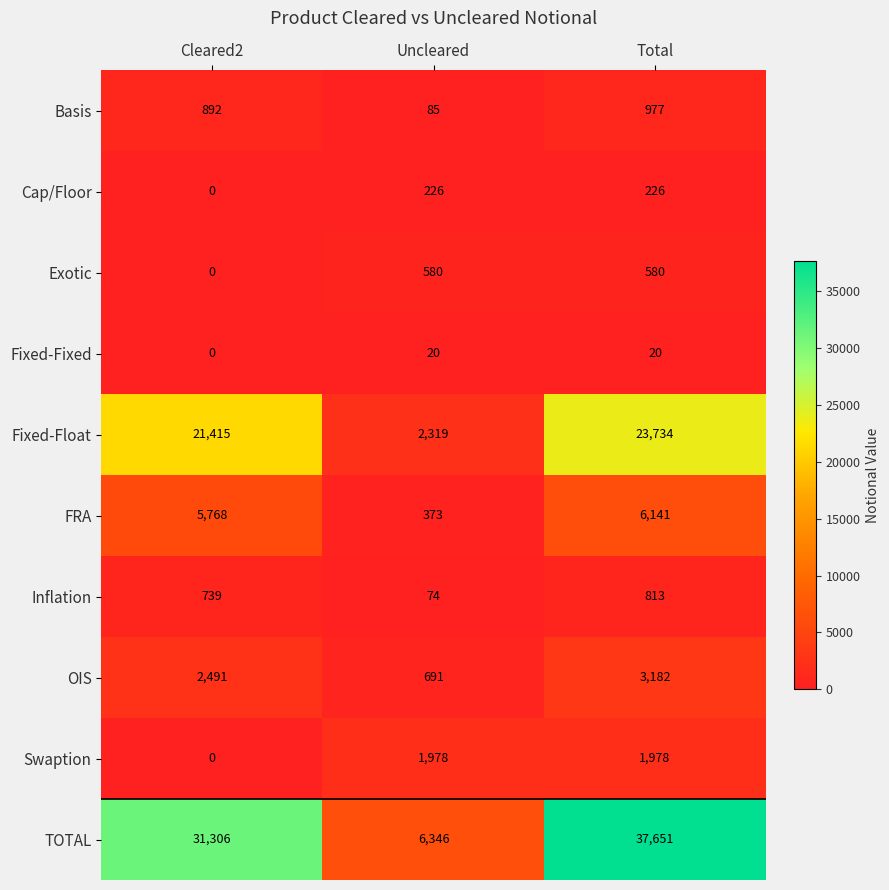

At which category is the sum across all series the highest?

Total